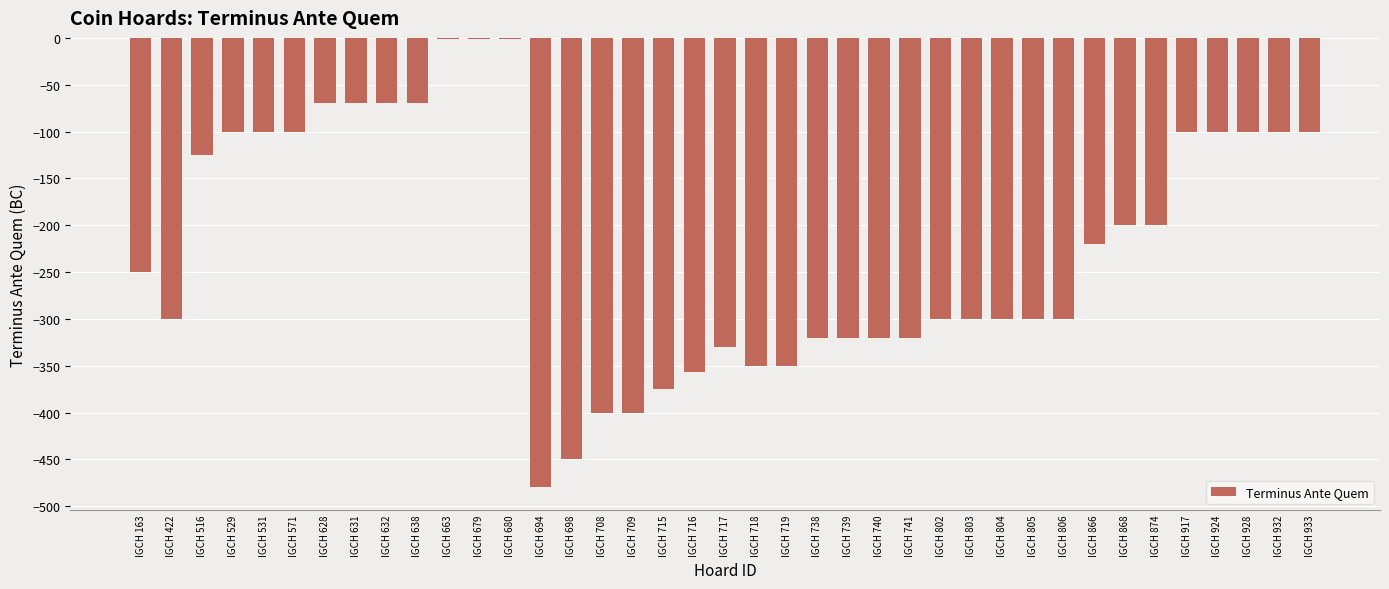

True or false: the data shows -320 at IGCH 741.

True